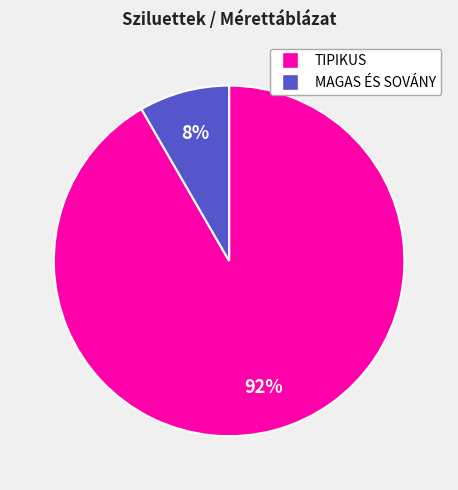

To the nearest percent, what is the average slice percentage?

50%